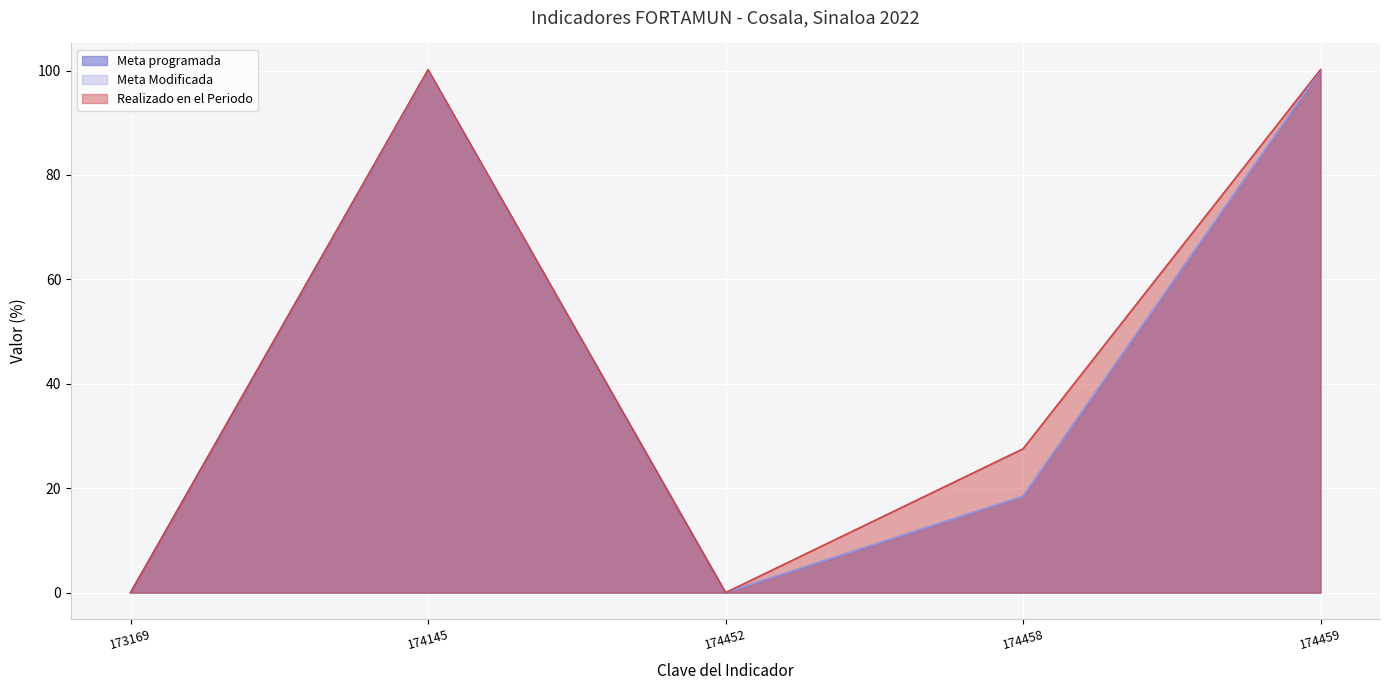

How many data points in Meta Modificada are above 18?

3